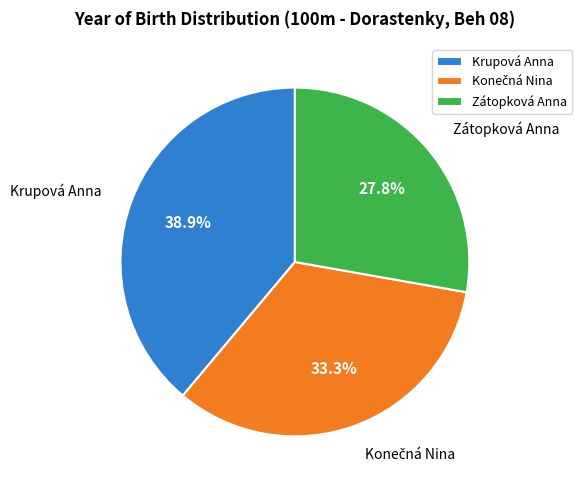

Does any single category account for the majority?

No